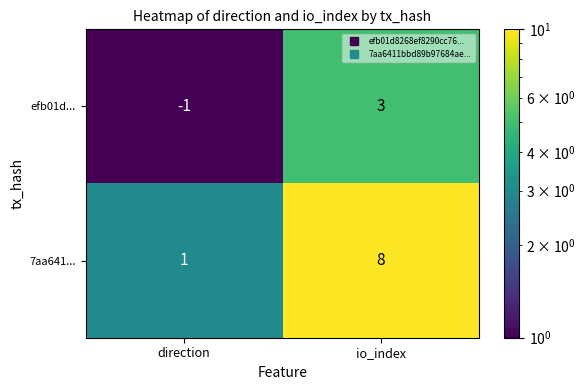

The 7aa641... series shows 11 at io_index. True or false?

False